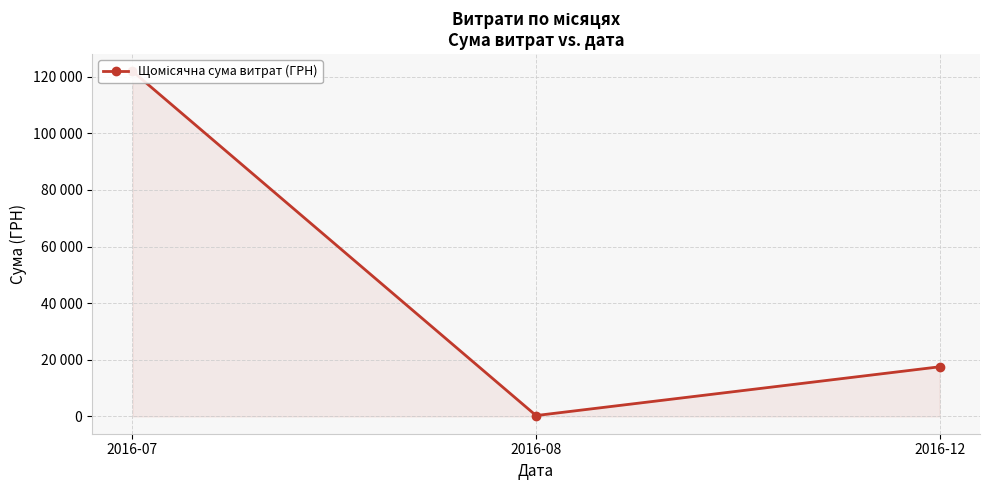

List the labels in order of value, smallest first.

2016-08, 2016-12, 2016-07